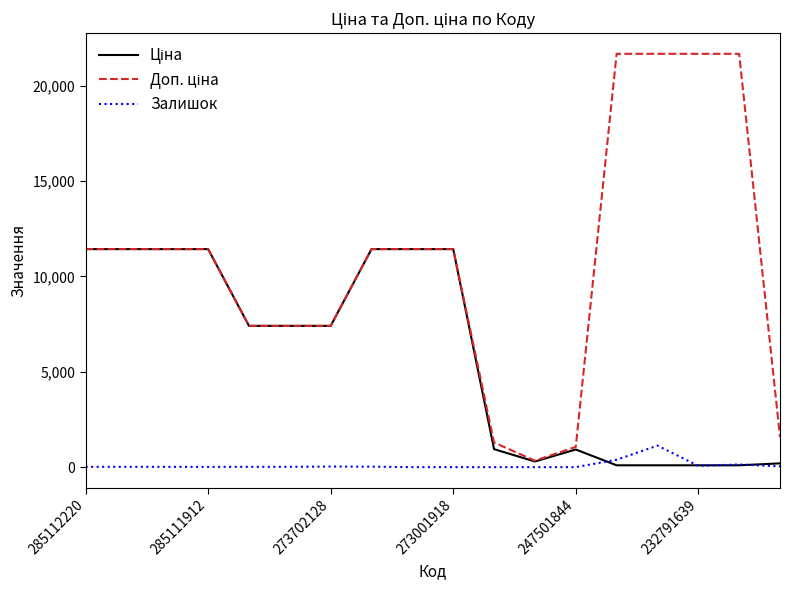

What is the maximum value for Залишок?

1129.0